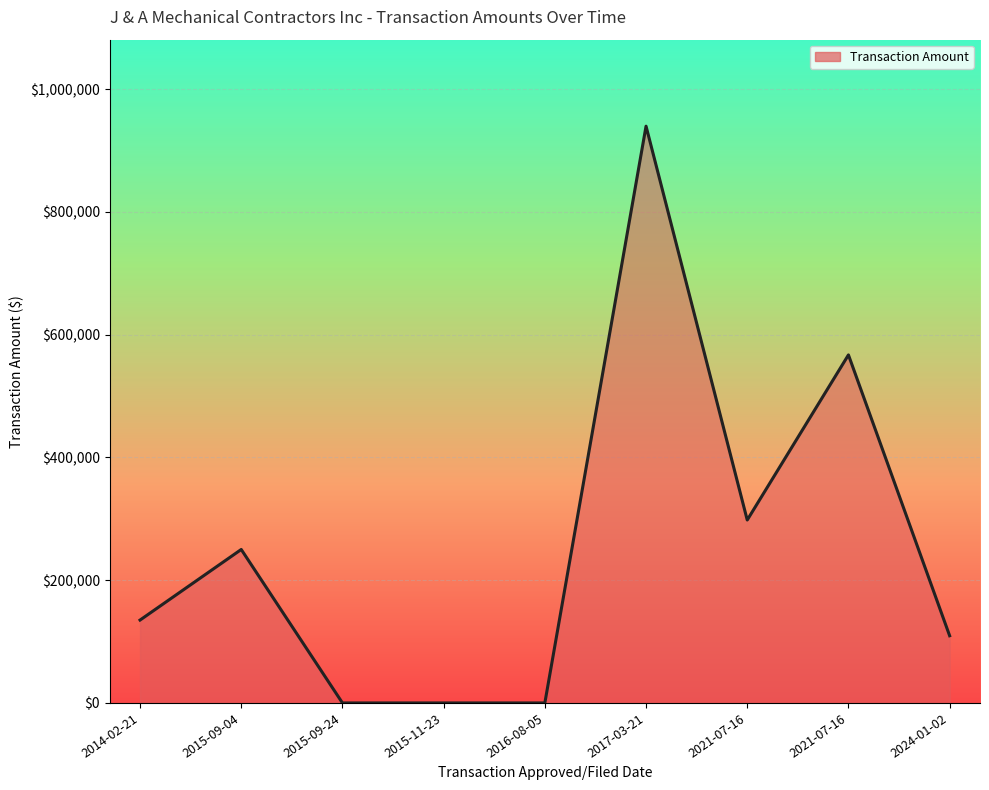

How many interior local valleys (lower than both neighbors) does the data have?

1